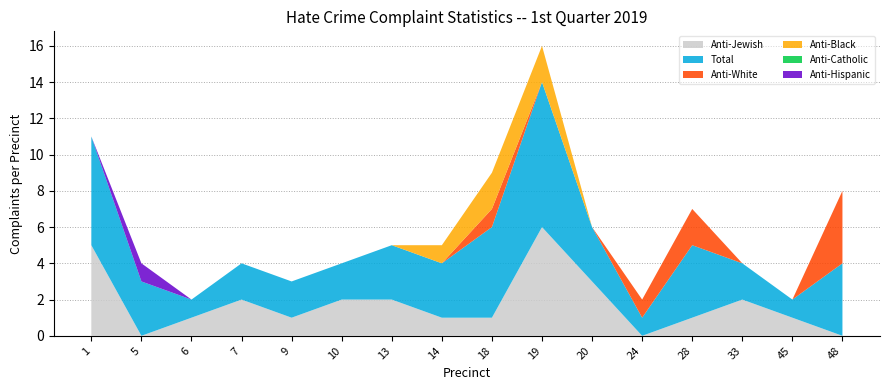

Reading left to right, extract all data points from this chart.

Anti-Jewish: 1=5	5=0	6=1	7=2	9=1	10=2	13=2	14=1	18=1	19=6	20=3	24=0	28=1	33=2	45=1	48=0
Total: 1=6	5=3	6=1	7=2	9=2	10=2	13=3	14=3	18=5	19=8	20=3	24=1	28=4	33=2	45=1	48=4
Anti-White: 1=0	5=0	6=0	7=0	9=0	10=0	13=0	14=0	18=1	19=0	20=0	24=1	28=2	33=0	45=0	48=4
Anti-Black: 1=0	5=0	6=0	7=0	9=0	10=0	13=0	14=1	18=2	19=2	20=0	24=0	28=0	33=0	45=0	48=0
Anti-Catholic: 1=0	5=0	6=0	7=0	9=0	10=0	13=0	14=0	18=0	19=0	20=0	24=0	28=0	33=0	45=0	48=0
Anti-Hispanic: 1=0	5=1	6=0	7=0	9=0	10=0	13=0	14=0	18=0	19=0	20=0	24=0	28=0	33=0	45=0	48=0